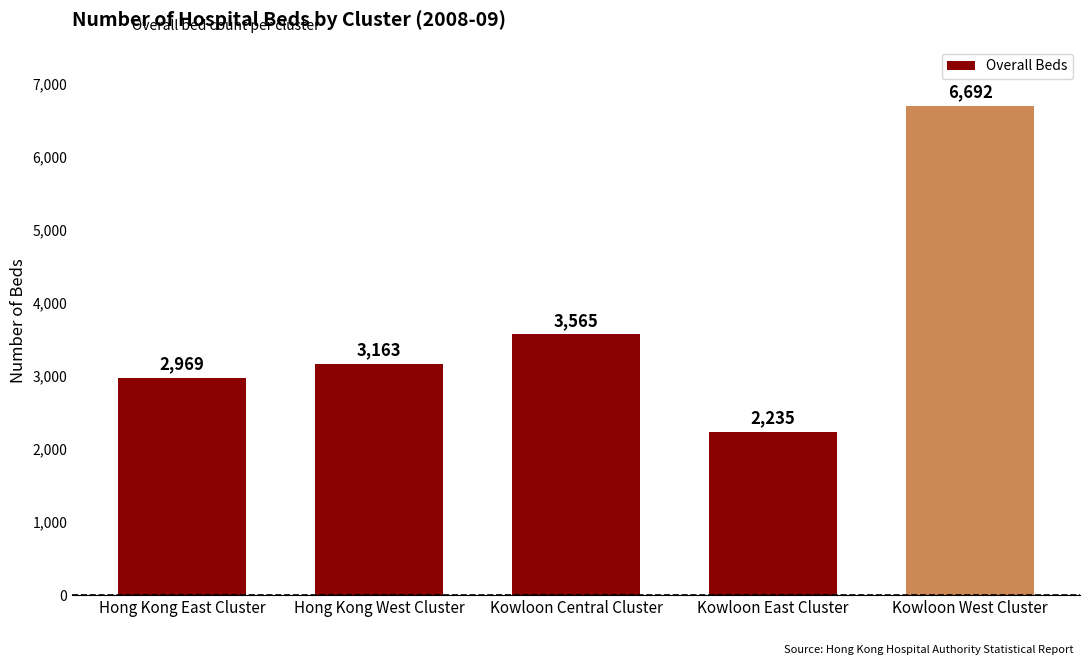

Rank the categories by value from highest to lowest.

Kowloon West Cluster, Kowloon Central Cluster, Hong Kong West Cluster, Hong Kong East Cluster, Kowloon East Cluster